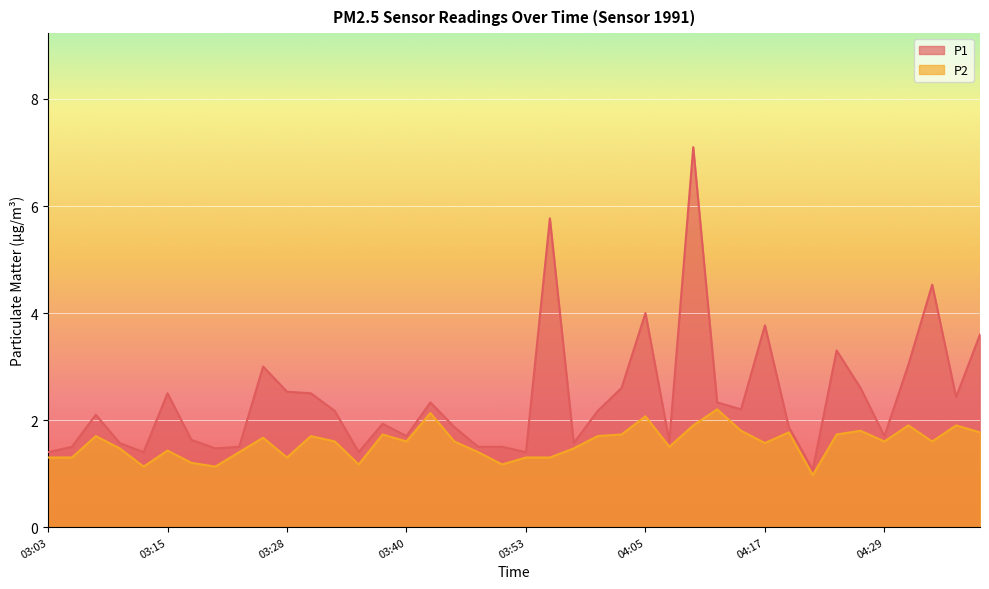

What is the difference between the maximum and minimum values in the P2 series?

1.2